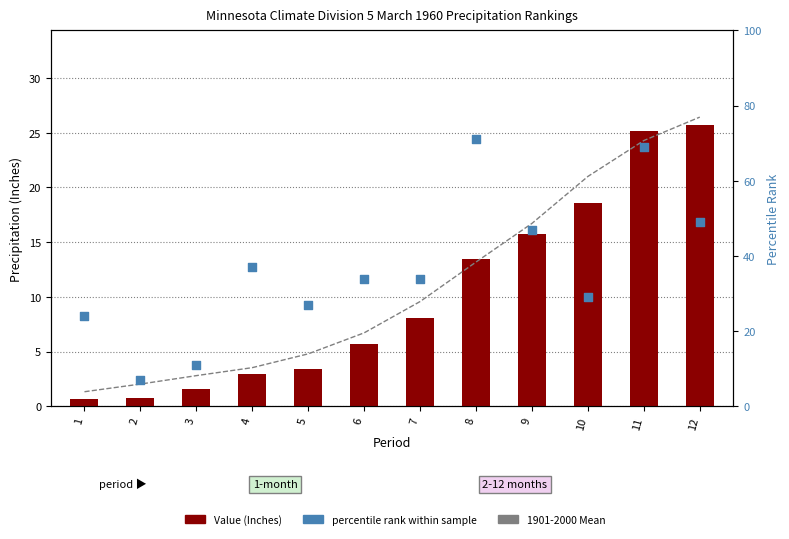

What is the total value across all series at 2?

9.8